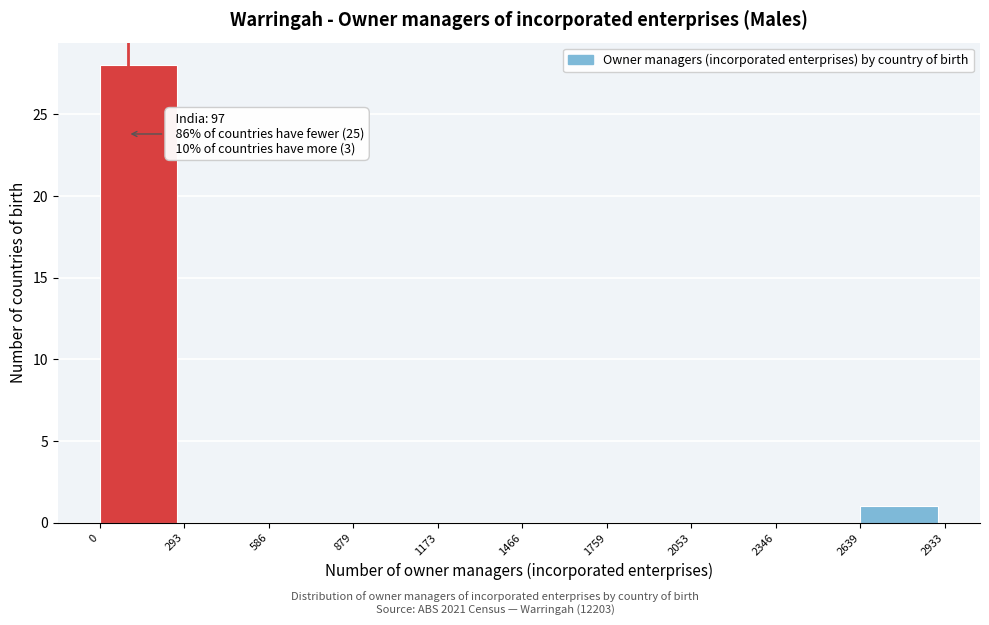

Over which range of the x-axis is the bar tallest?

0 to 293